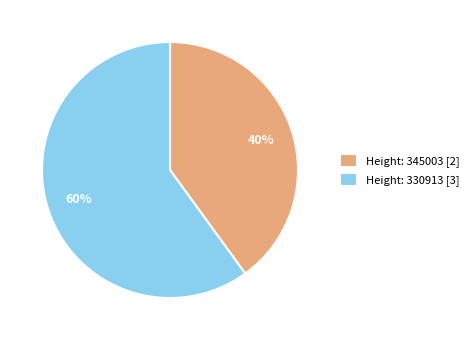

To the nearest percent, what percentage of the pie is Height: 330913?

60%